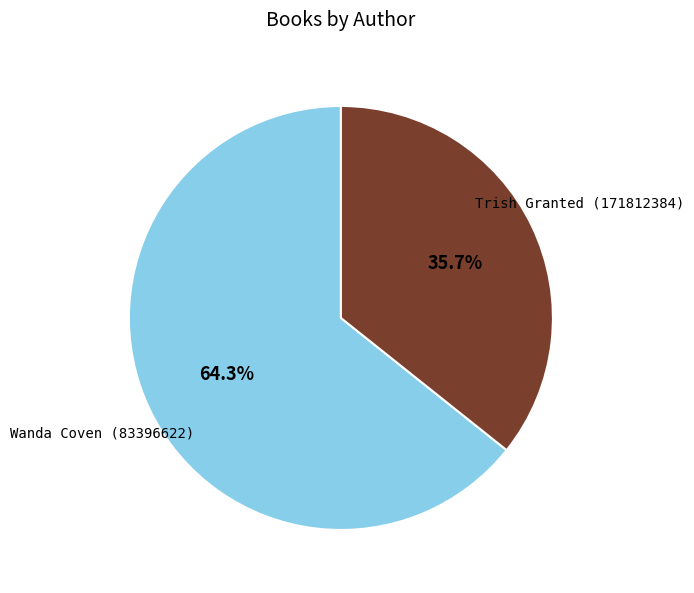

How many slices are in this pie chart?

2